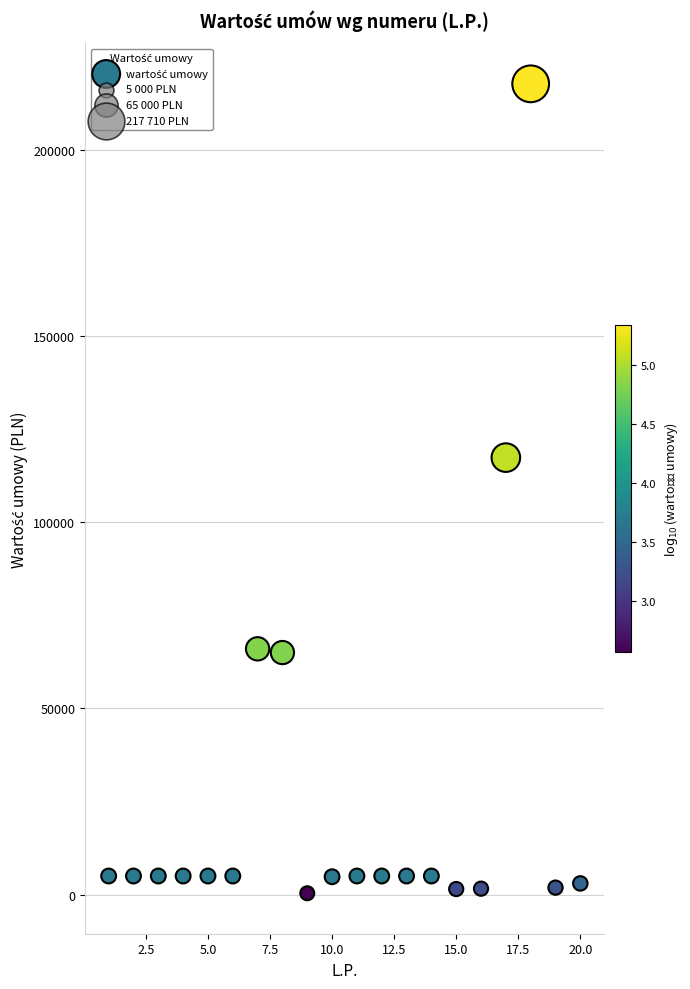

What is the range of Y values (max minus min)?

217341.0